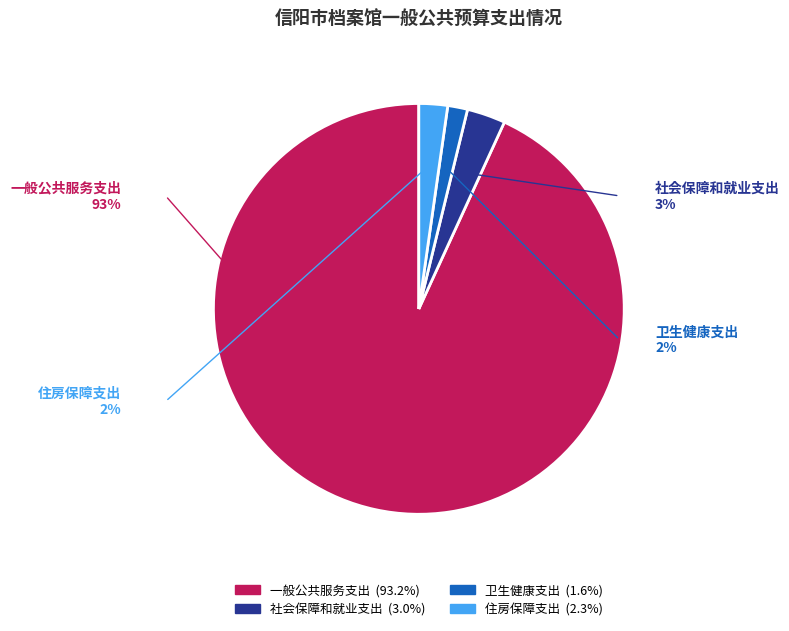

Rank the categories by value from highest to lowest.

一般公共服务支出, 社会保障和就业支出, 住房保障支出, 卫生健康支出